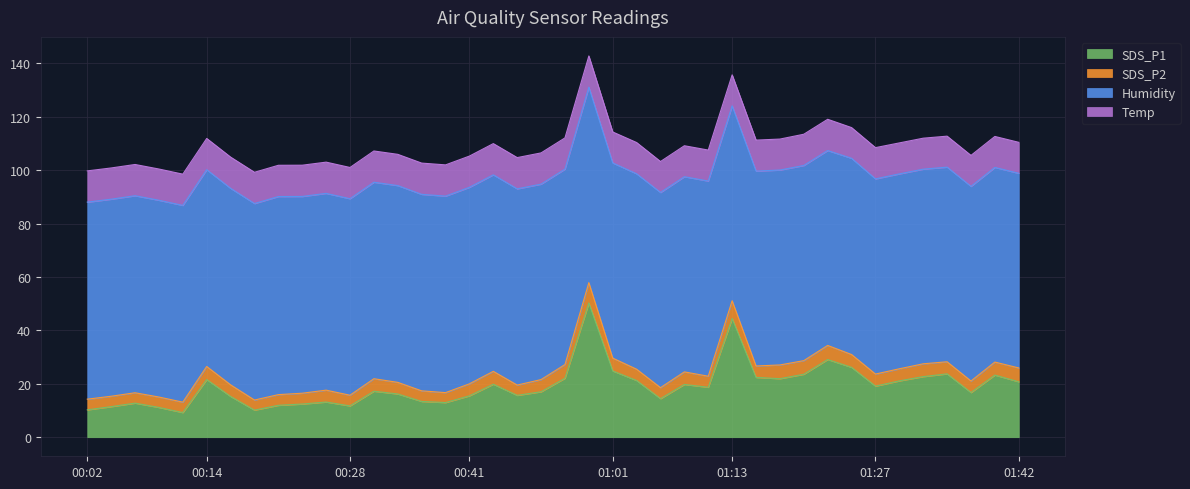

At 00:43, list the series in order from smallest to largest.

SDS_P2, Temp, SDS_P1, Humidity